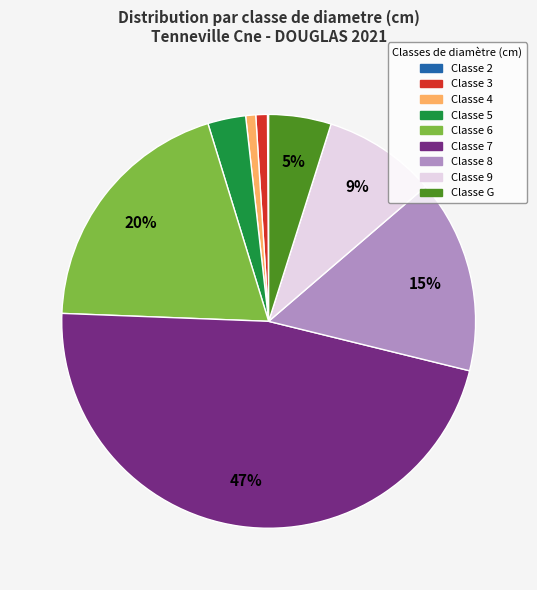

To the nearest percent, what is the average slice percentage?

11%